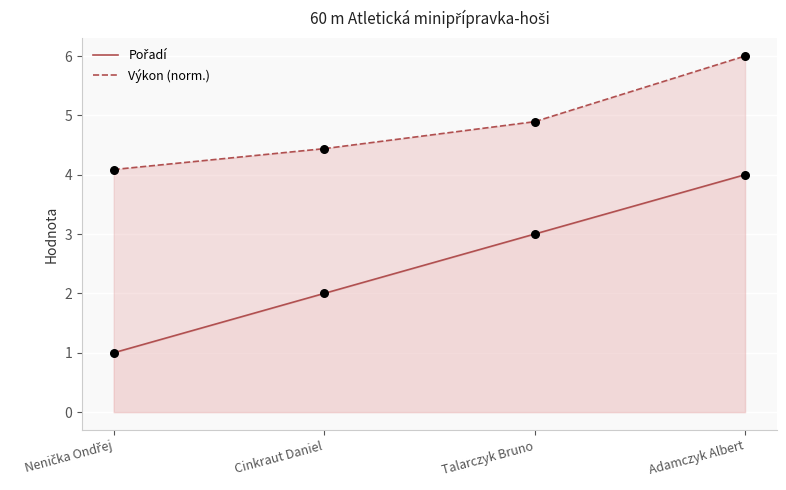

Which series reaches the minimum Y coordinate?

Pořadí